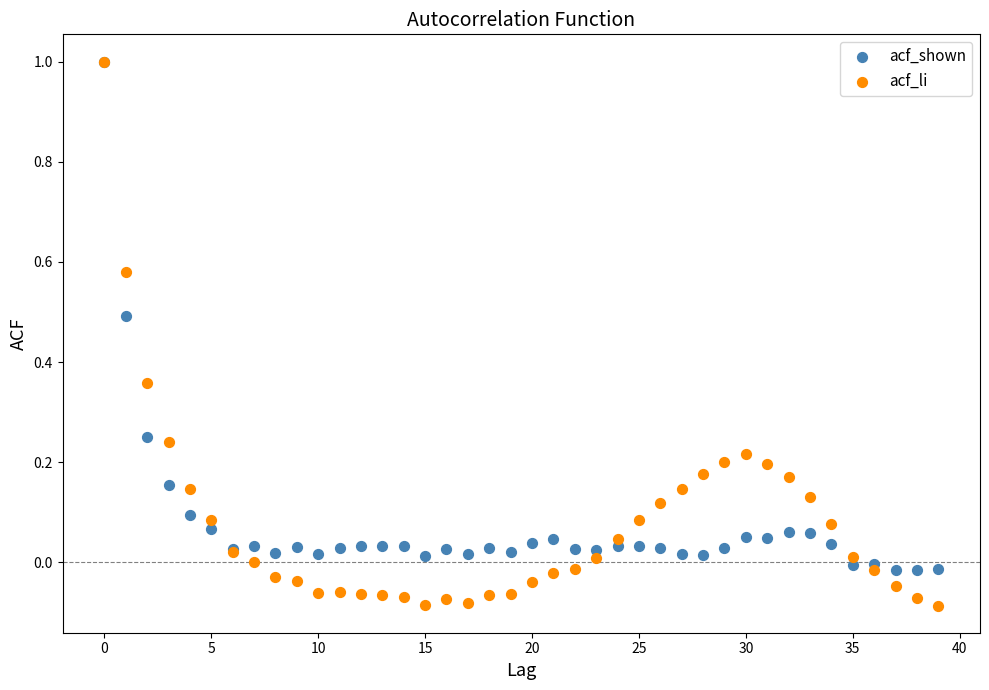

What are all the series names shown in the legend?

acf_shown, acf_li